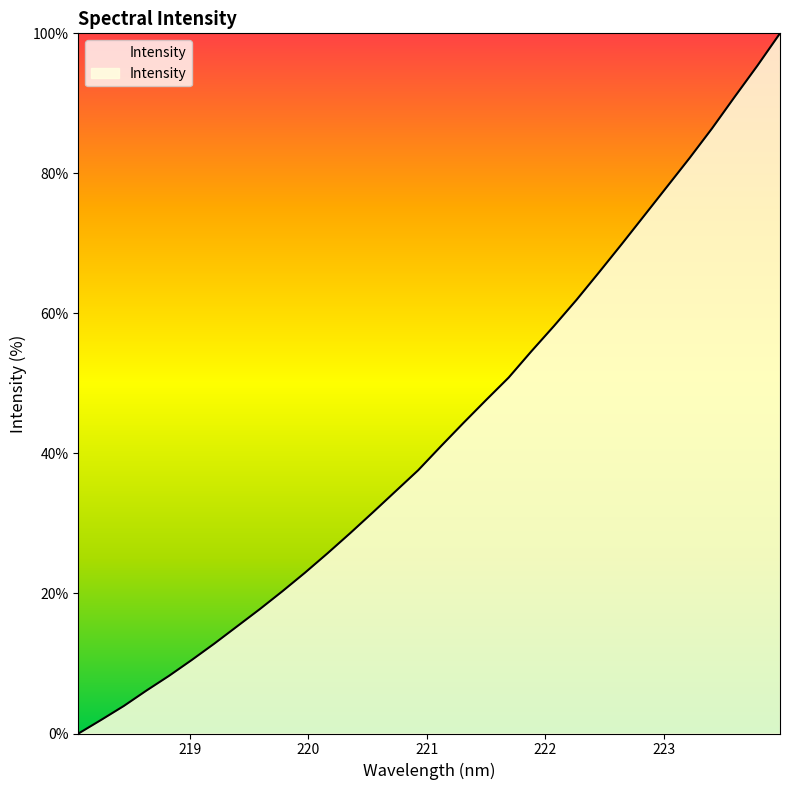

What is the difference between the maximum and minimum values?

100.0